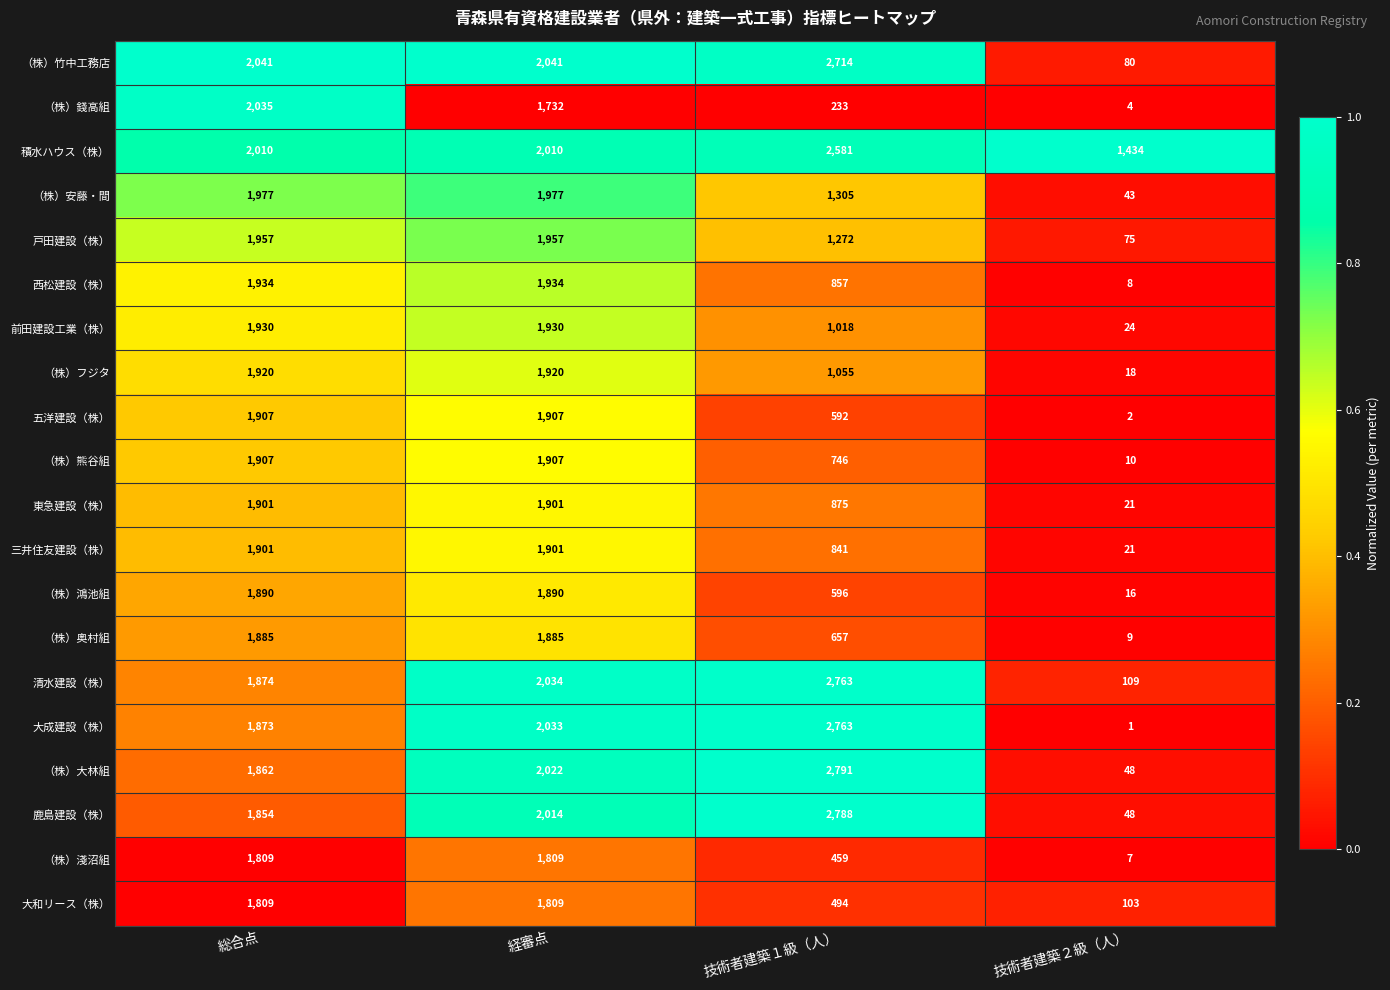

What is the sum of the （株）淺沼組 values at 技術者建築２級（人） and 総合点?

1816